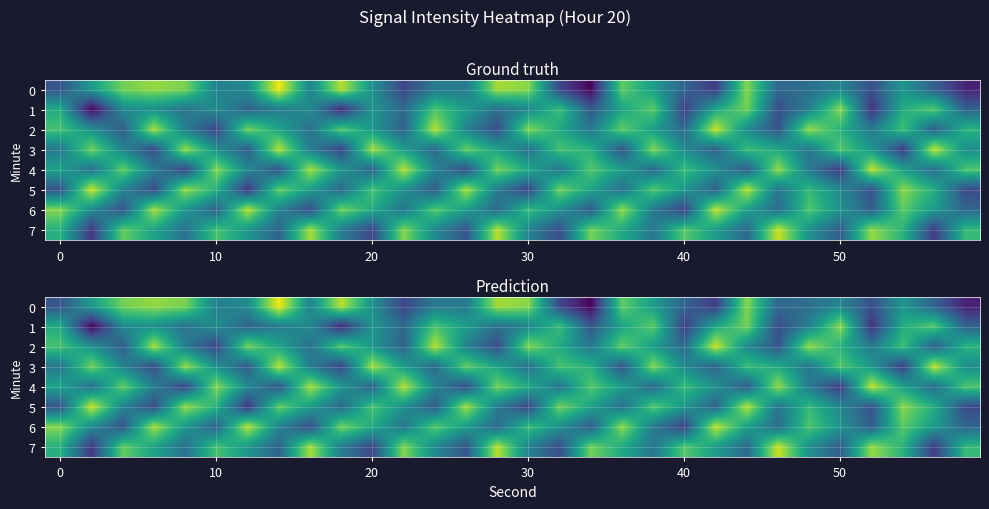

What is the difference between the maximum and minimum values in the 1 series?

3.1